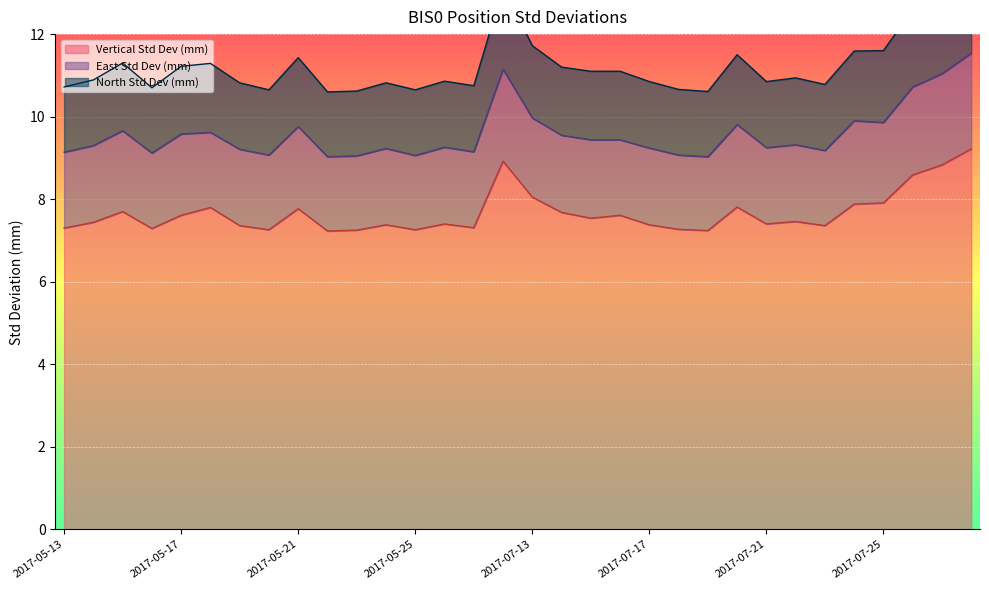

What is the label of the 18th point from the left?

2017-07-14